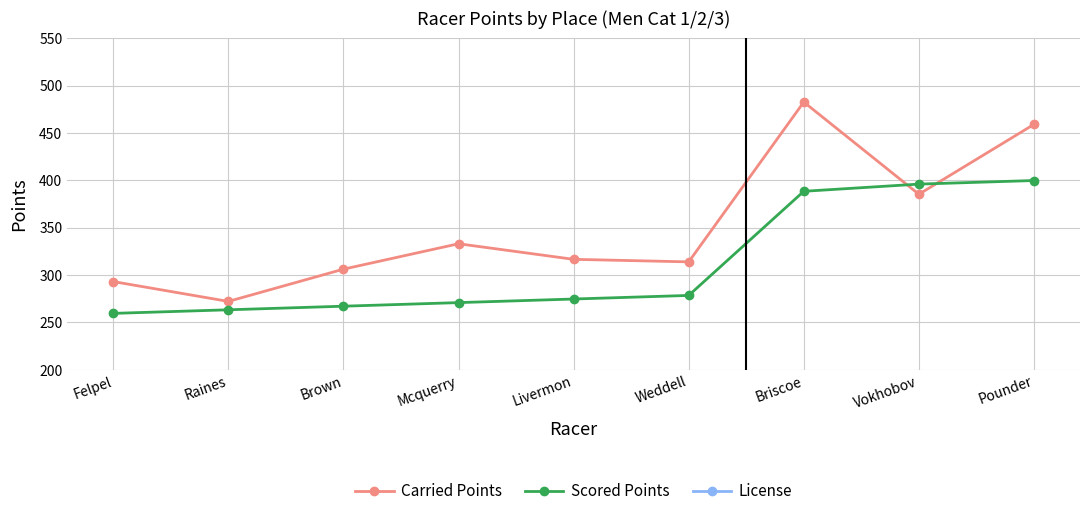

What are all the series names shown in the legend?

Carried Points, Scored Points, License